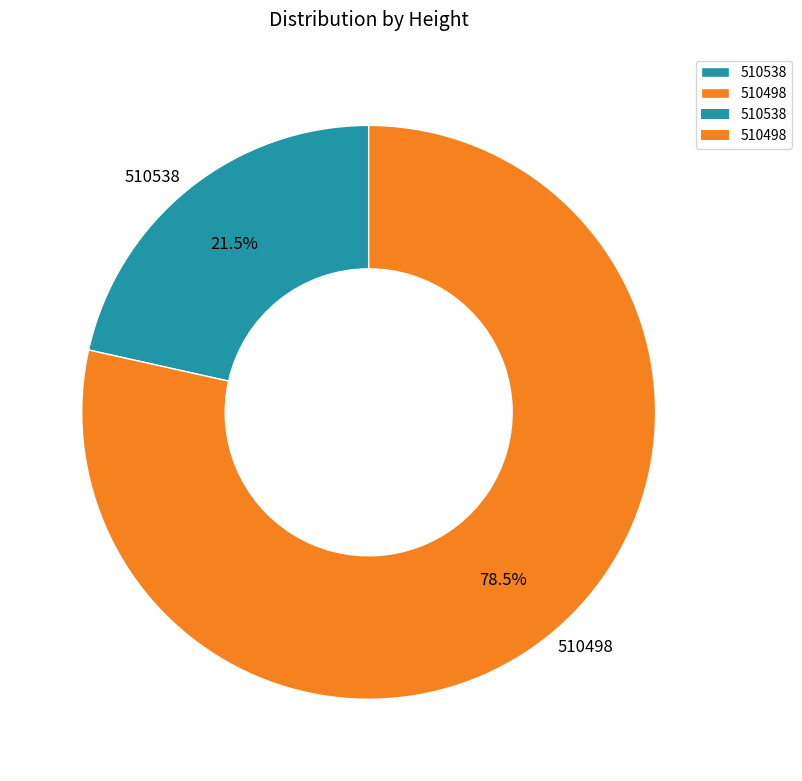

Count the number of slices in the pie.

2